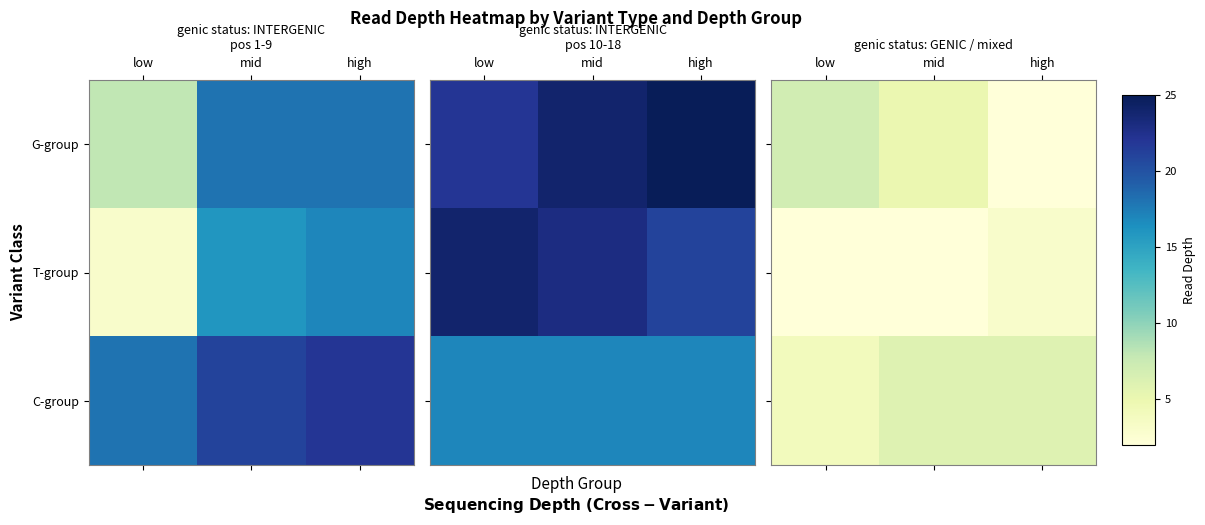

What is the total value across all series at mid?

13